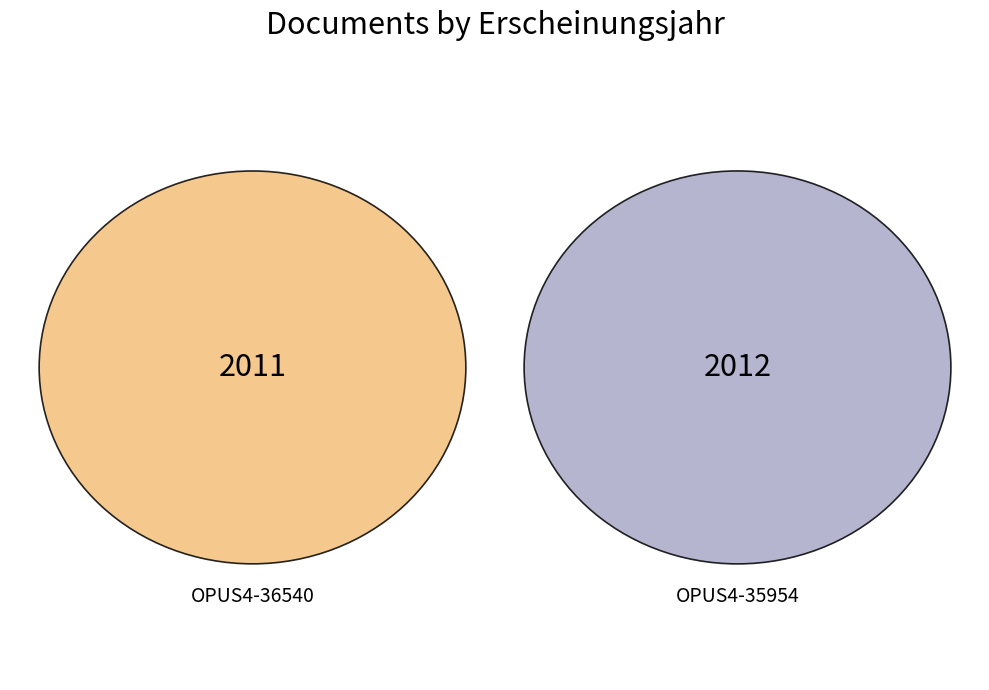

What is the smallest slice in the pie chart?

OPUS4-36540